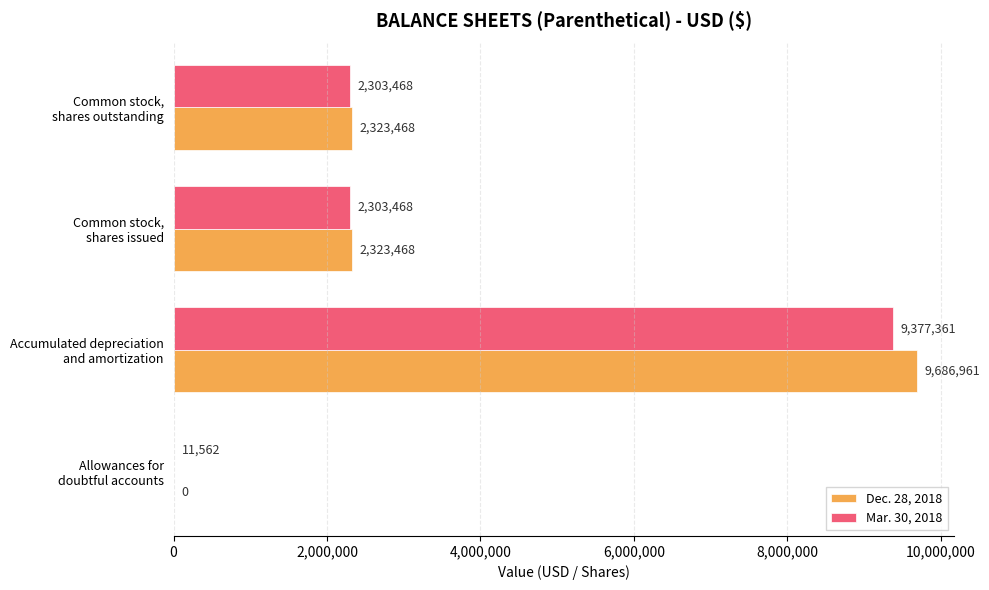

How many Mar. 30, 2018 values are between 2303468 and 9377361?

3